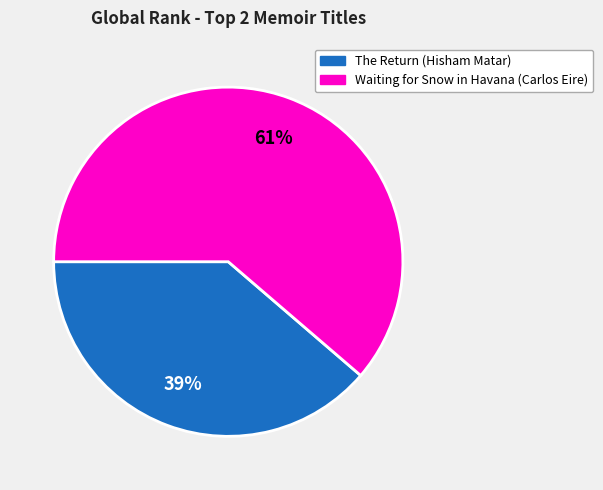

True or false: The Return (Hisham Matar) accounts for 39% of the total.

True